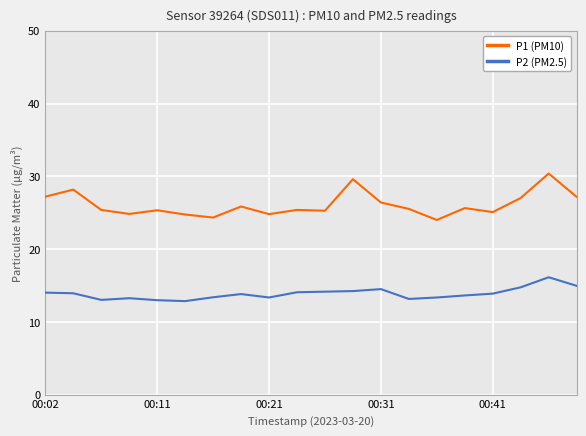

Which series has the largest total across all categories?

P1 (PM10)